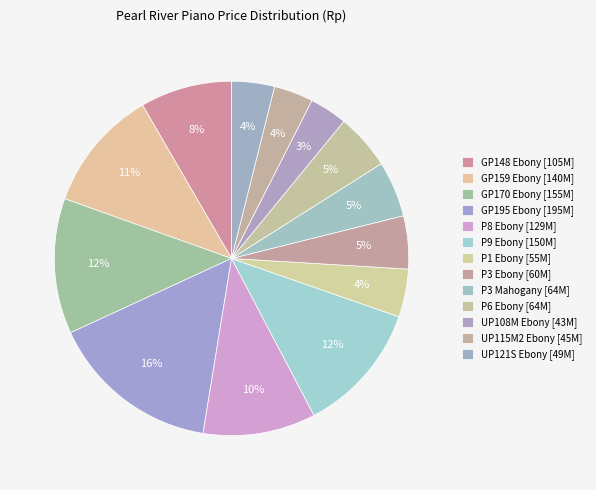

What percentage is the P8 Ebony slice, to the nearest percent?

10%